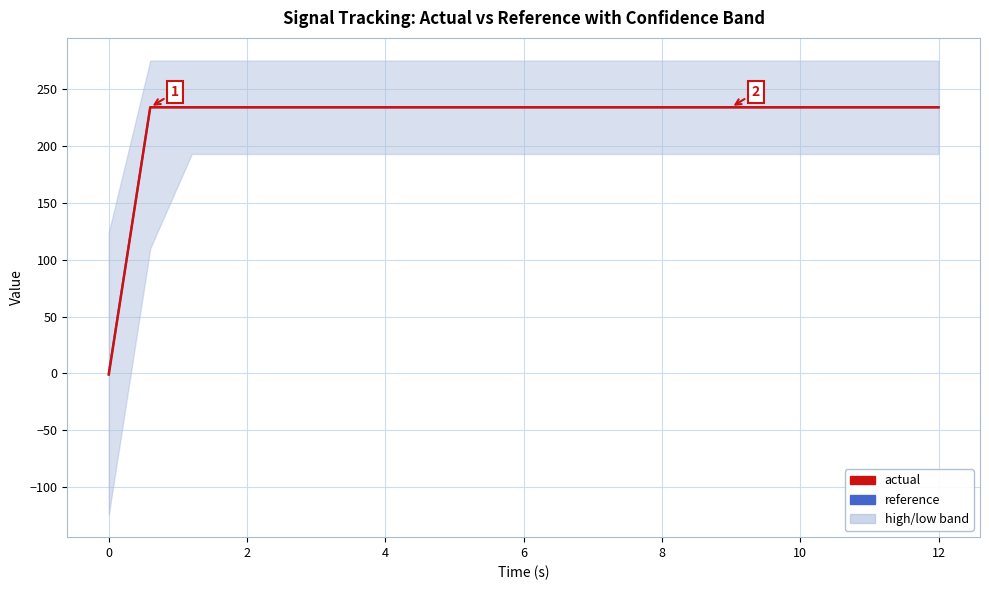

Which series has the largest total across all categories?

reference